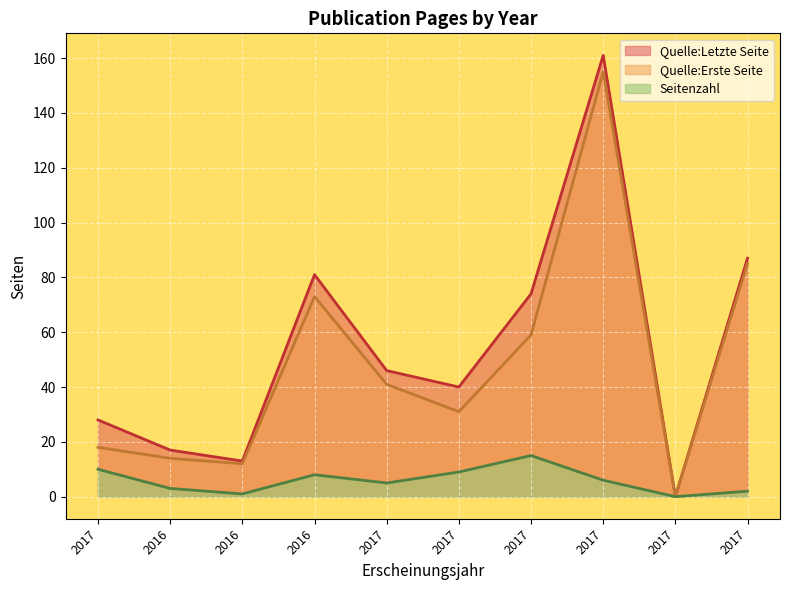

Reading left to right, what are all the values shown in this chart?

Seitenzahl: 10	3	1	8	5	9	15	6	0	2
Quelle:Erste Seite: 18	14	12	73	41	31	59	155	0	85
Quelle:Letzte Seite: 28	17	13	81	46	40	74	161	0	87